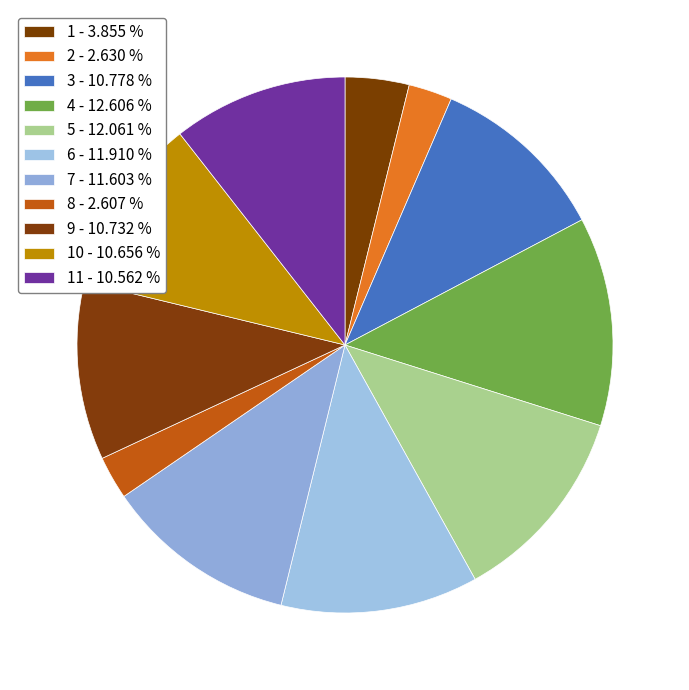

Is there a majority slice in this chart?

No